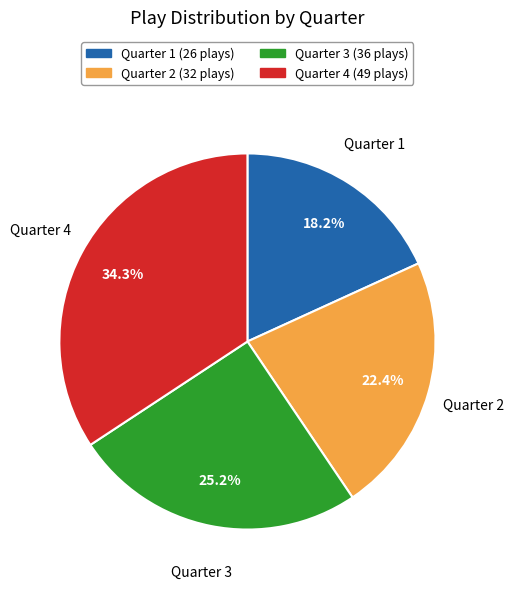

Approximately how many times larger is the value at Quarter 3 compared to Quarter 4?

0.7